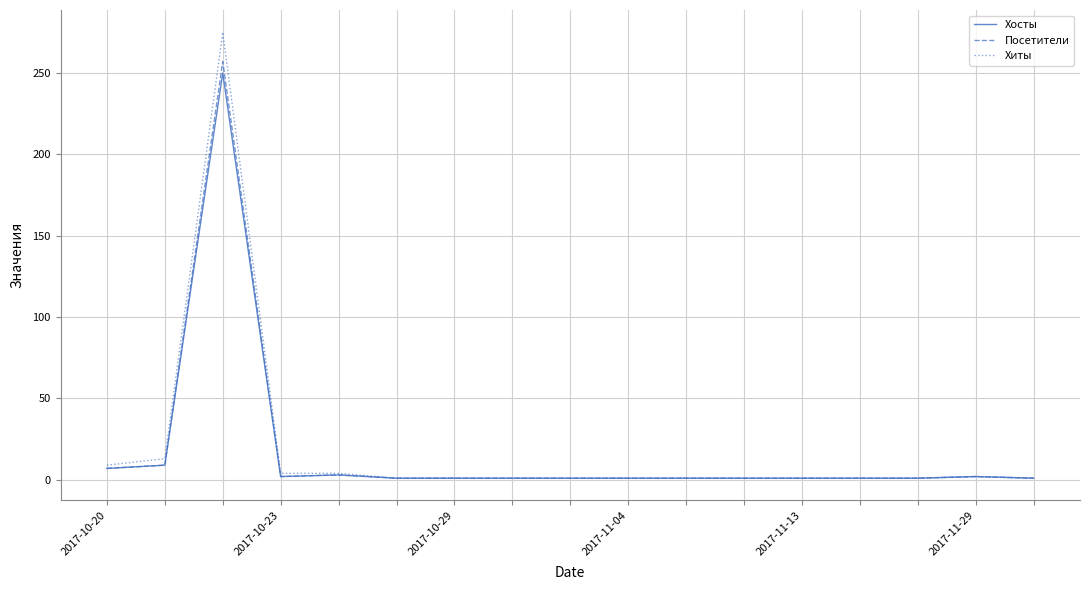

What is the maximum value shown in the chart?

275